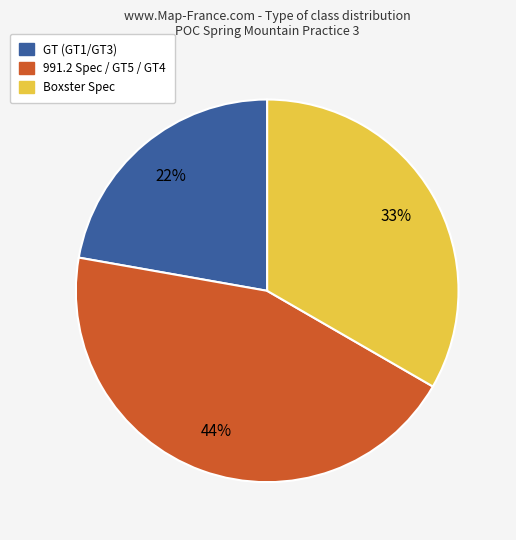

Is there any slice that represents more than half of the pie?

No